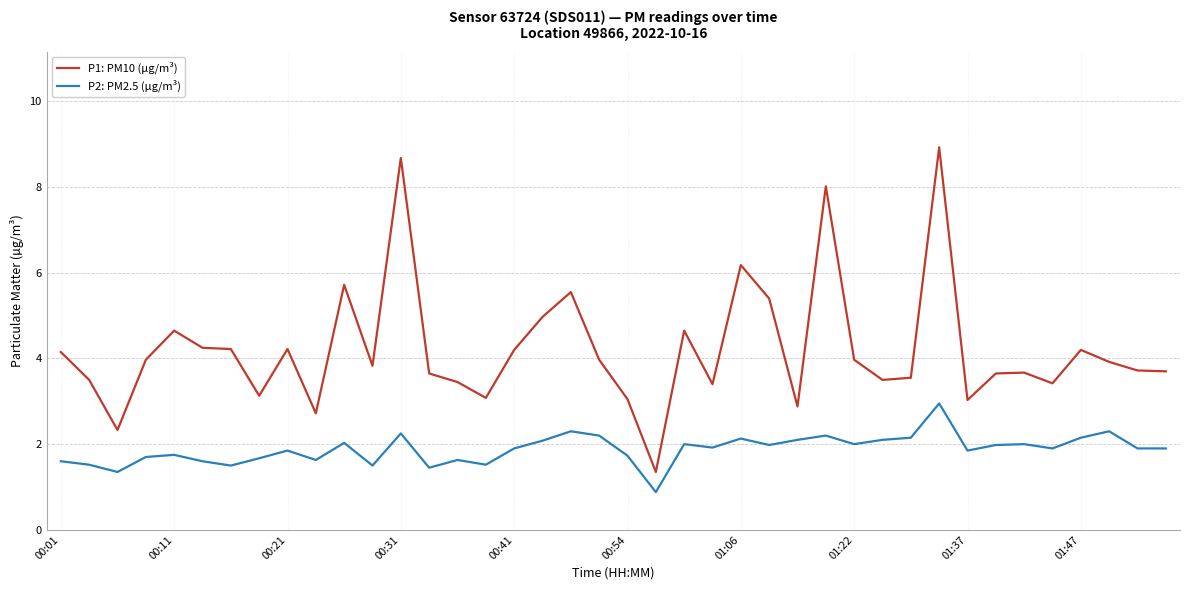

Which series has the largest range (max minus min)?

P1: PM10 (µg/m³)